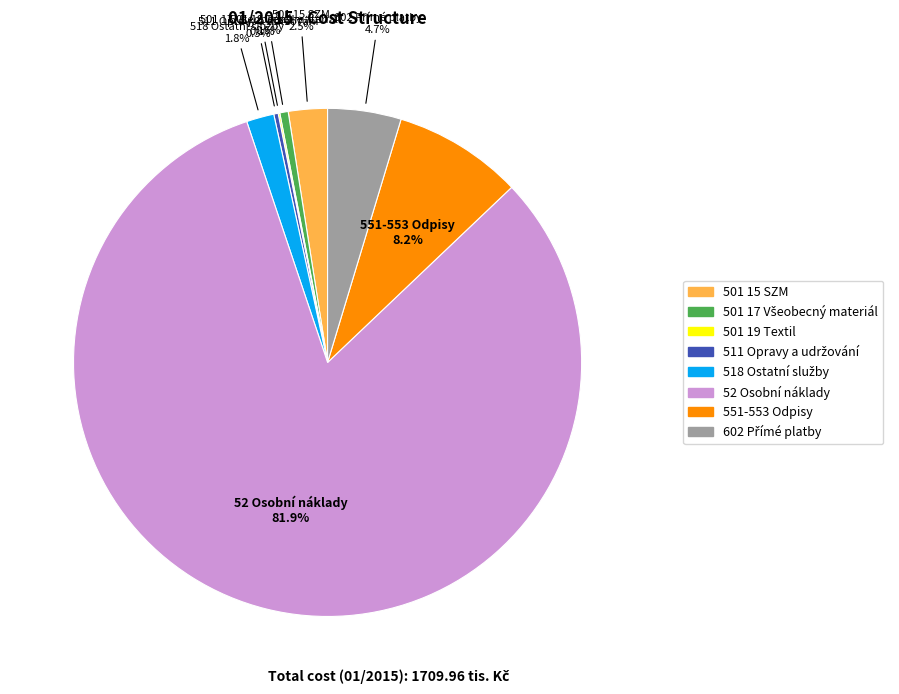

Approximately how many times larger is the value at 52 Osobní náklady compared to 551-553 Odpisy?

10.0